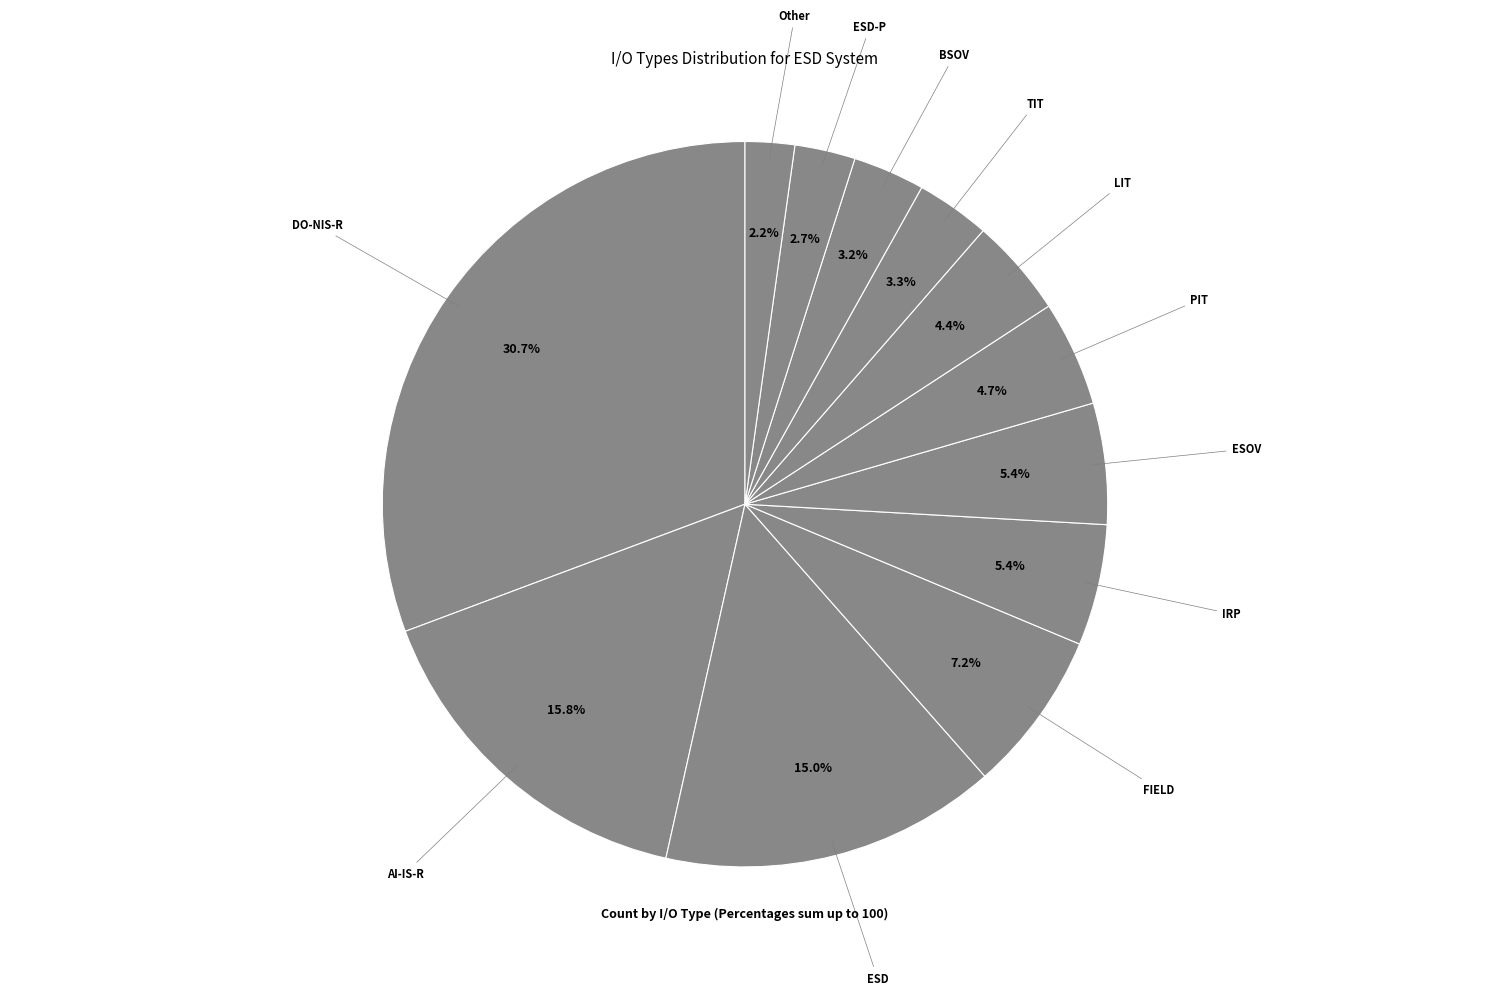

Count the number of slices in the pie.

12